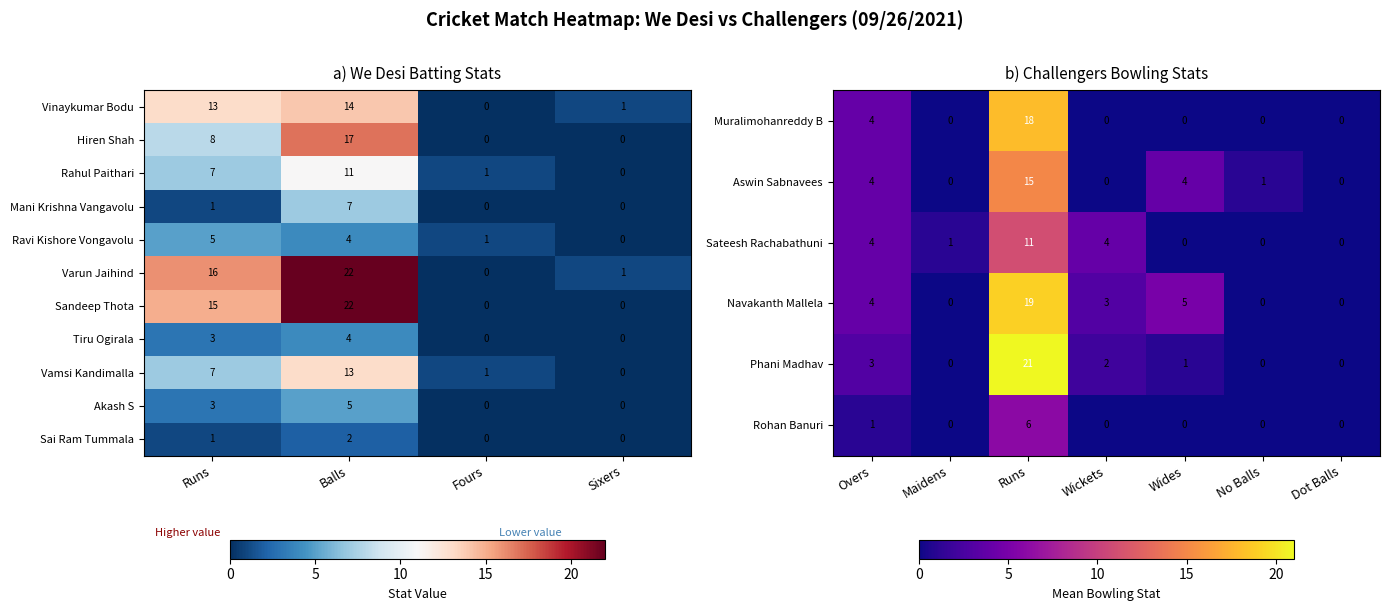

What is the difference between the Mani Krishna Vangavolu values at Balls and Sixers?

7